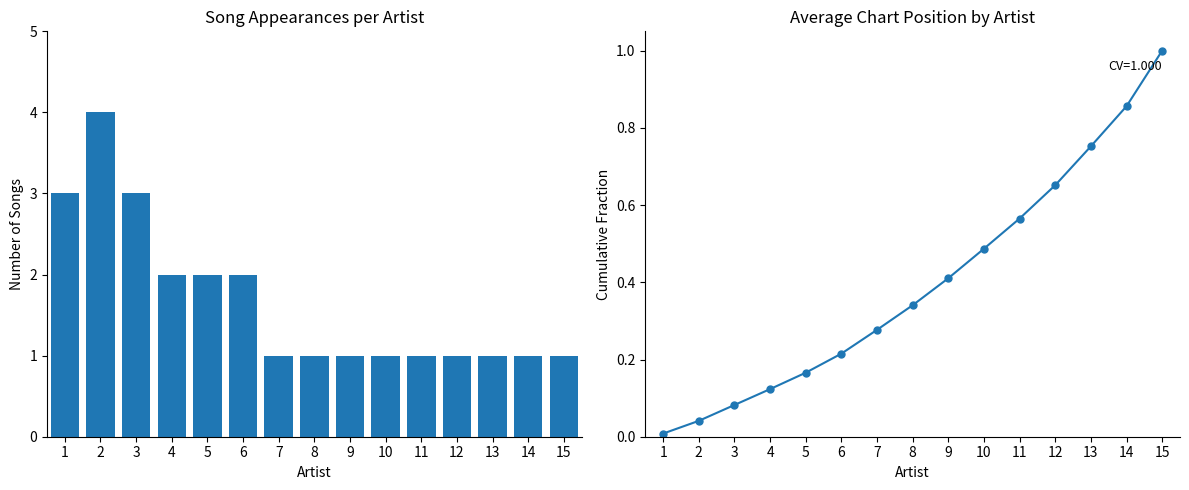

Reading left to right, extract all data points from this chart.

Song Count: 3.0	4.0	3.0	2.0	2.0	2.0	1.0	1.0	1.0	1.0	1.0	1.0	1.0	1.0	1.0
Cumulative Avg Position: 0.0	0.0	0.1	0.1	0.2	0.2	0.3	0.3	0.4	0.5	0.6	0.7	0.8	0.9	1.0